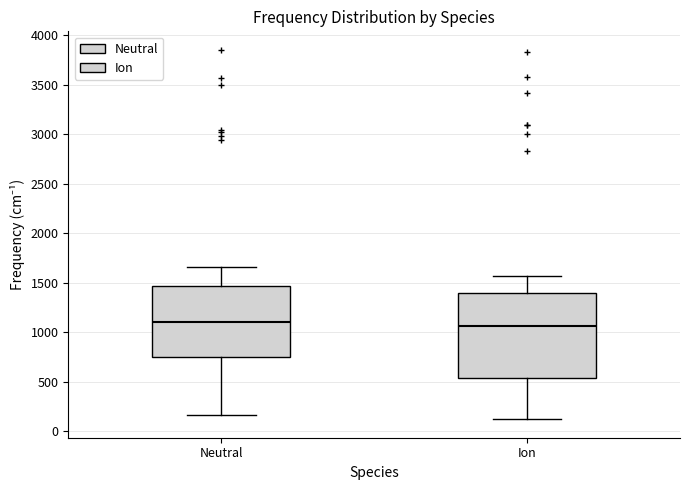

Which box is the tallest, from its lower edge to its upper edge?

Ion